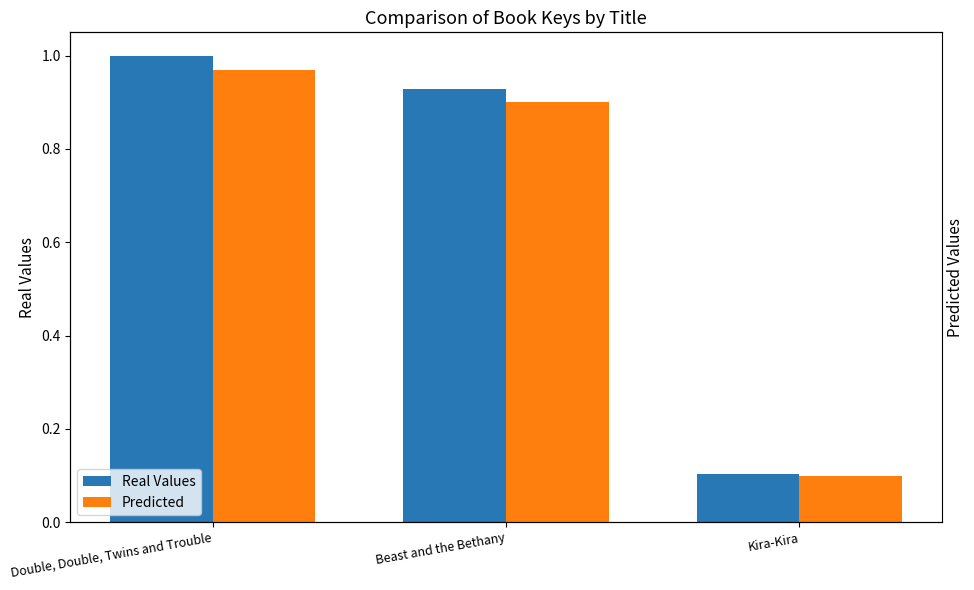

True or false: Predicted has a value of 1.3 at Double, Double, Twins and Trouble.

False